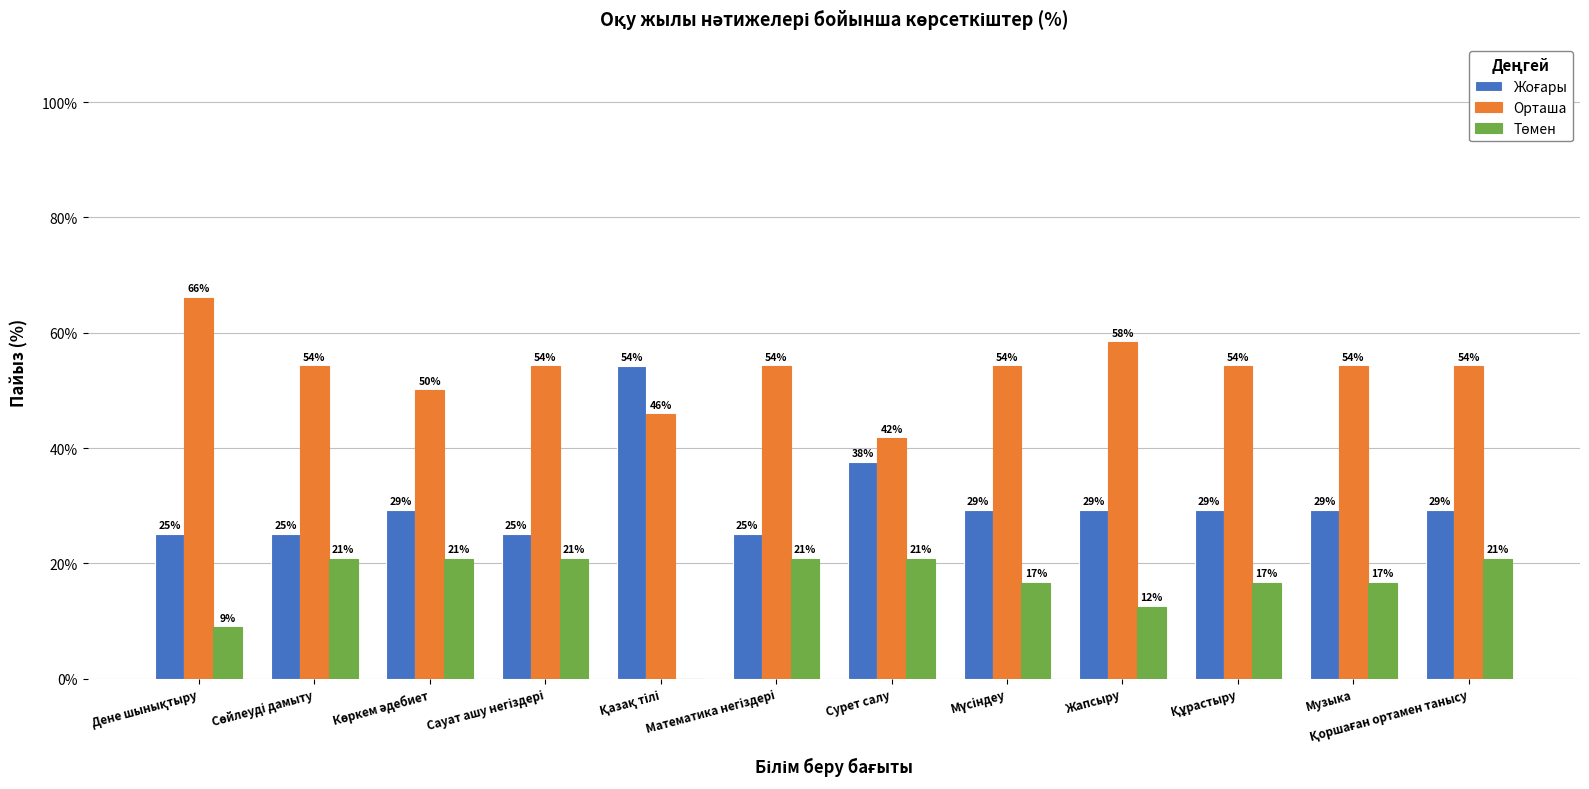

What is the difference between the second highest and second lowest values in the Жоғары series?

12.5